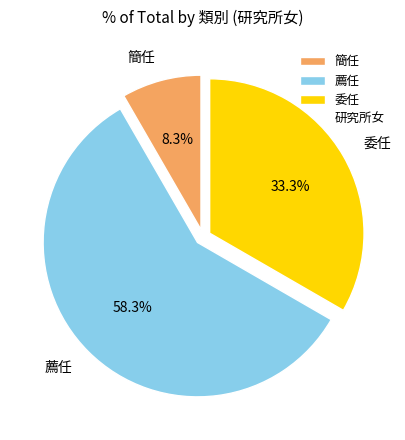

Which slice is the largest?

薦任